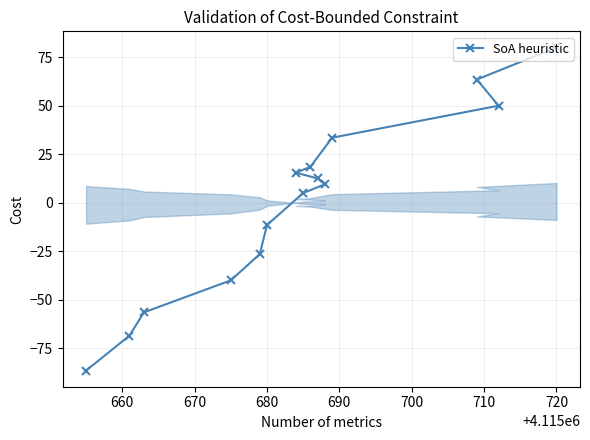

What is the difference between the second highest and second lowest values?

132.0